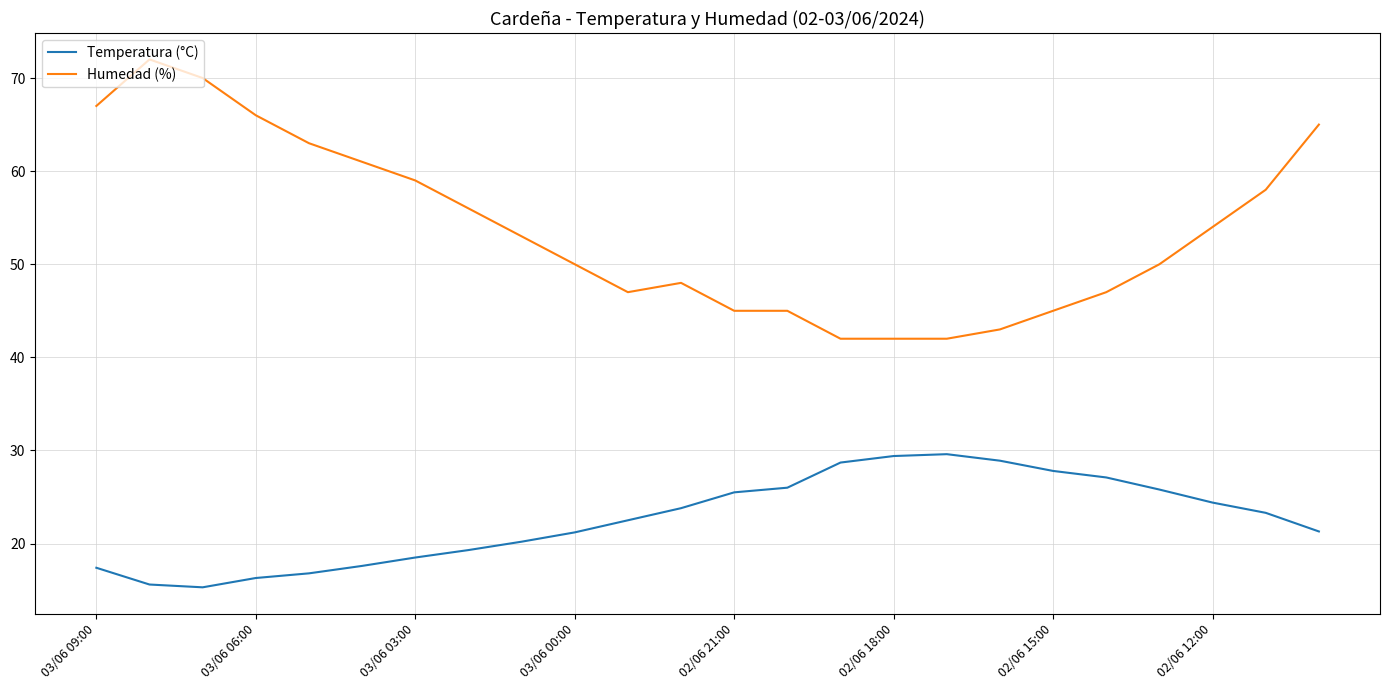

Which series has the largest total across all categories?

Humedad (%)